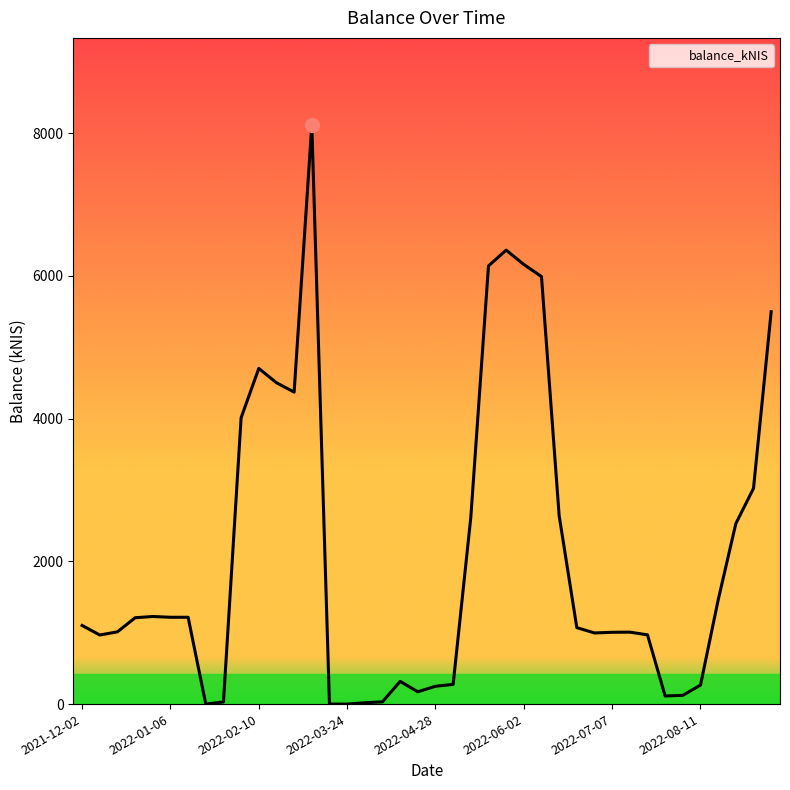

What is the difference between the maximum and minimum values?

8119.4